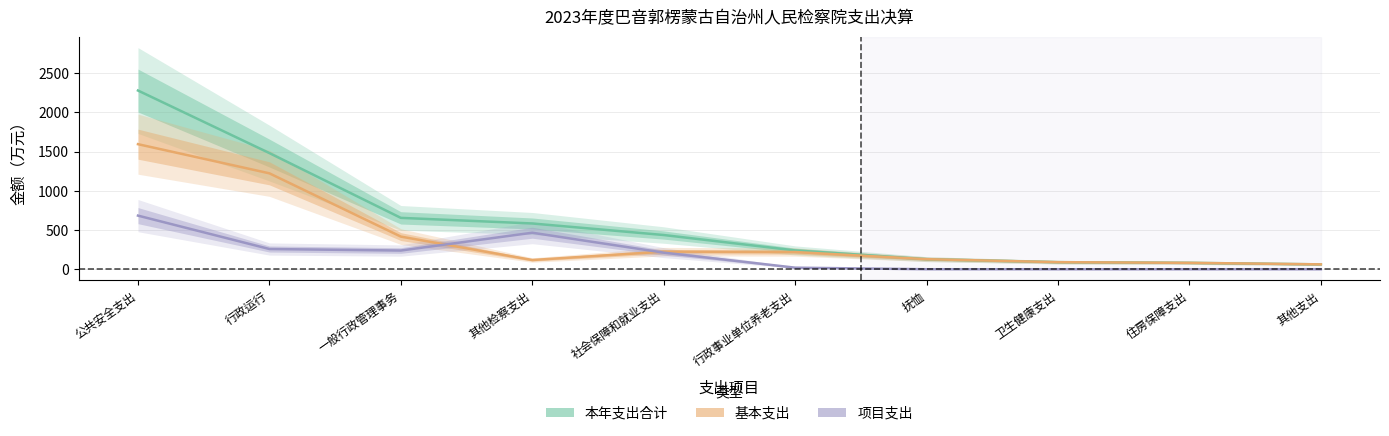

How many times do 基本支出 and 项目支出 cross each other?

2